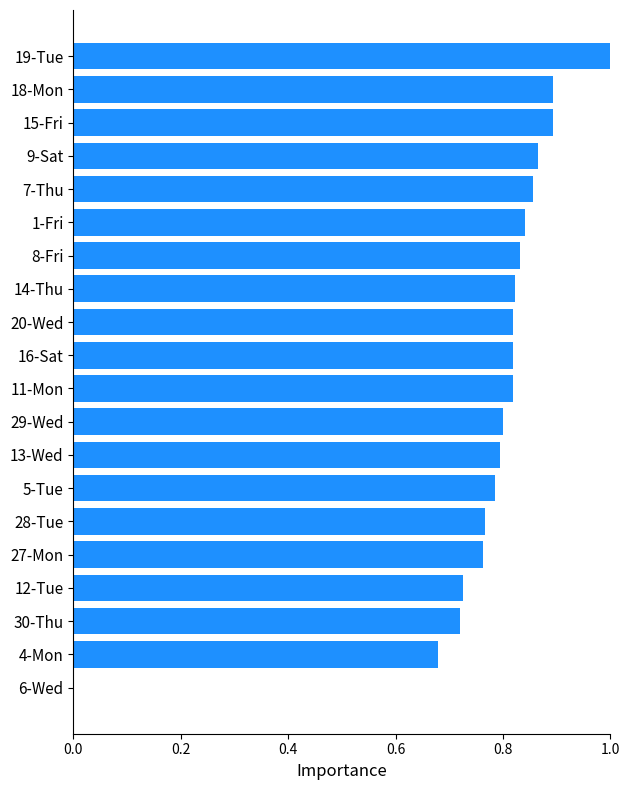

Between 18-Mon and 6-Wed, which is larger?

18-Mon